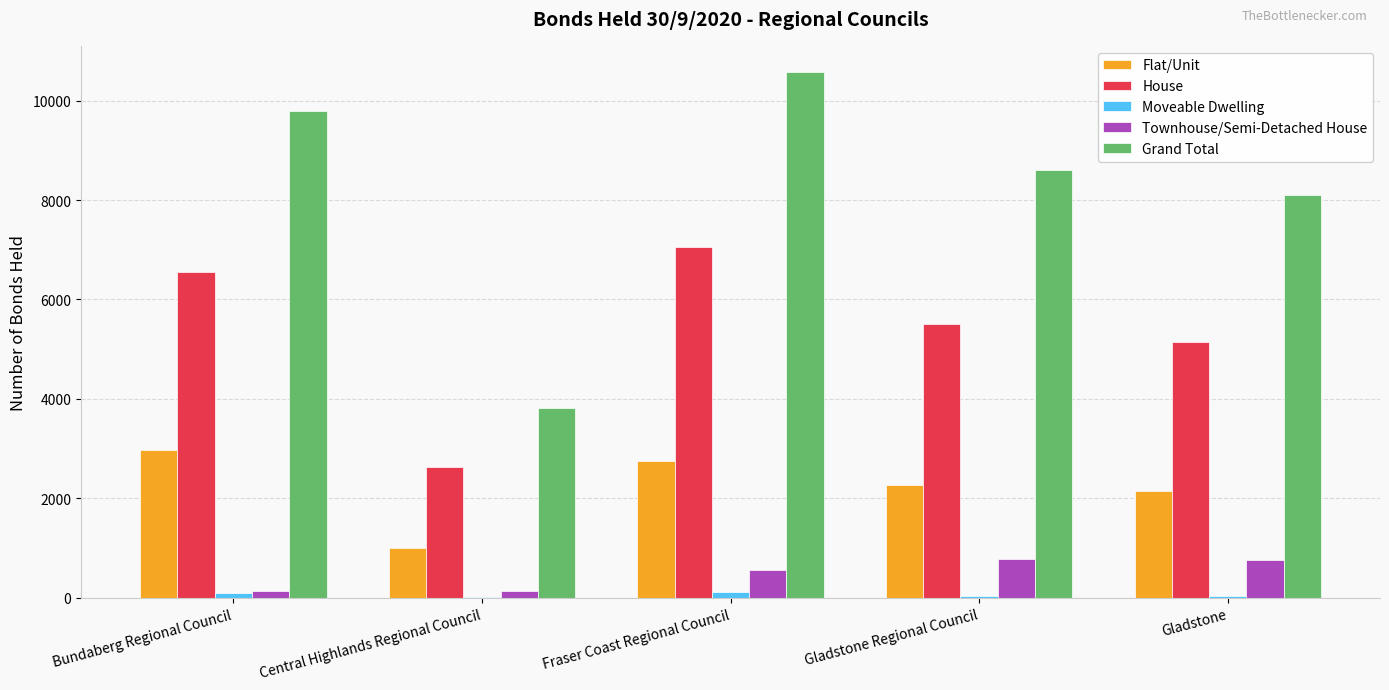

Are the bars horizontal?

No